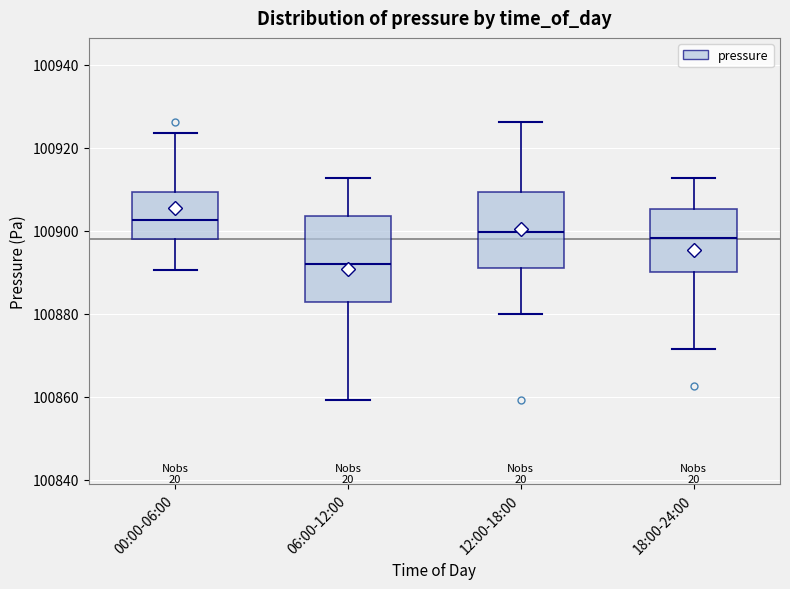

Comparing the boxes themselves (not the whiskers), which one is the tallest?

06:00-12:00